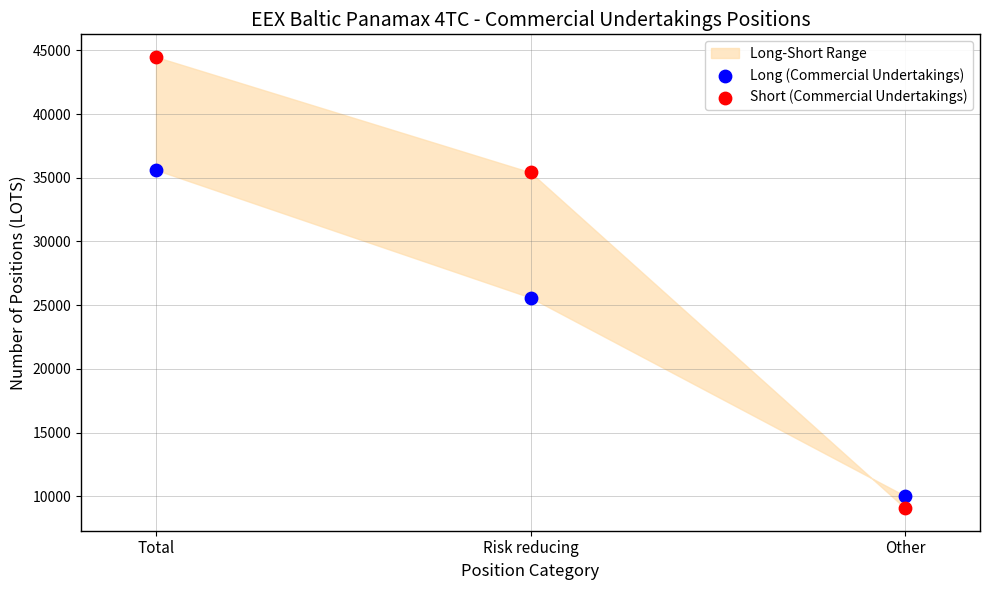

Across all data points, what is the average X value?

0.5